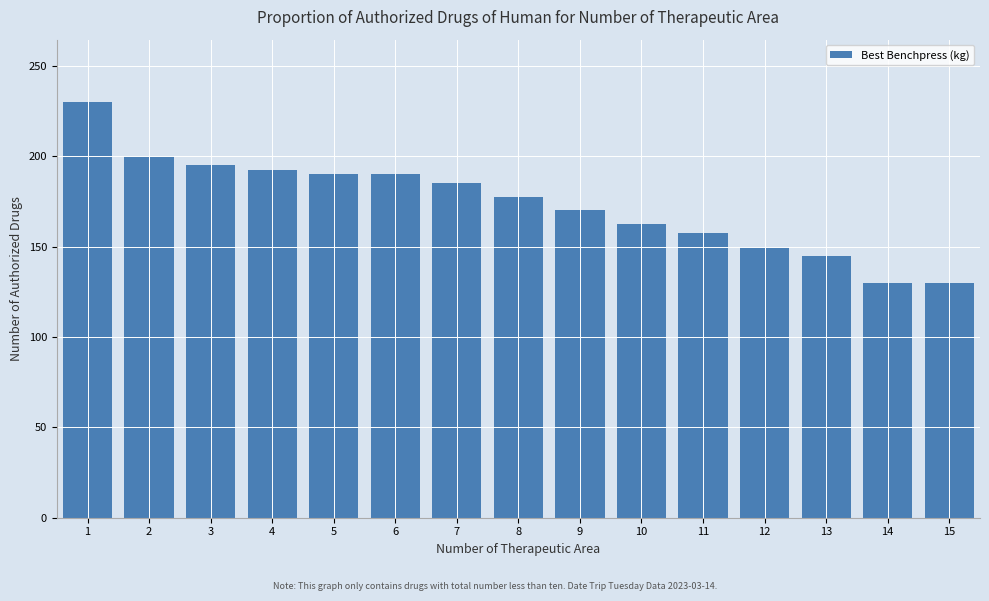

Where is the data nearest to the value 180?

8